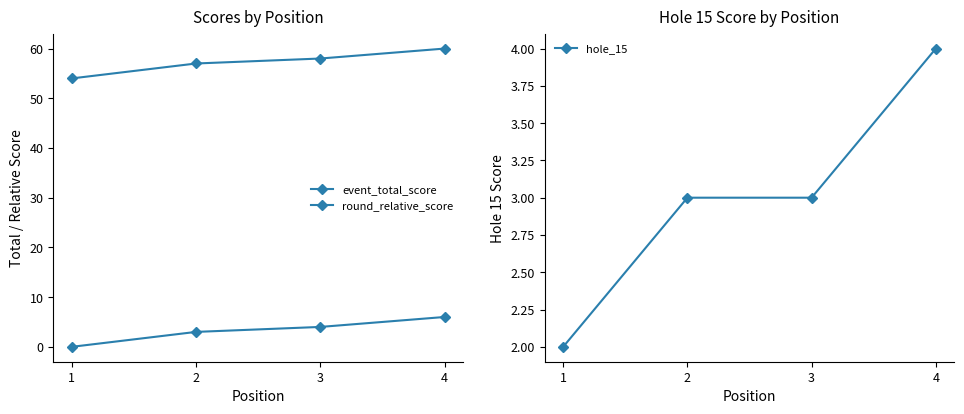

Which category has the highest value across all series?

4